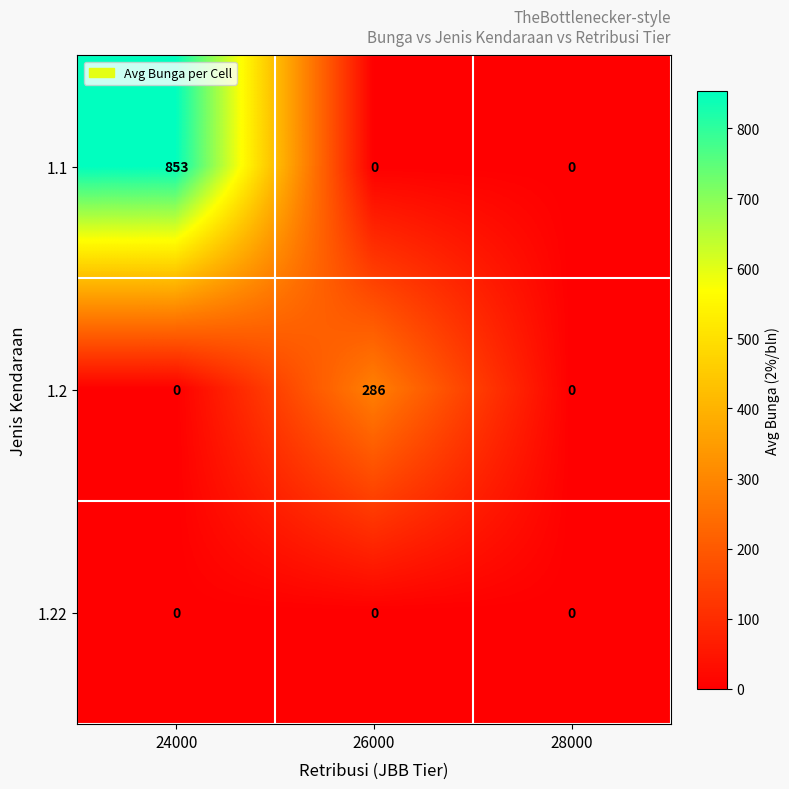

Reading right to left, what are all the values shown in this chart?

1.1: 0	0	853
1.2: 0	286	0
1.22: 0	0	0